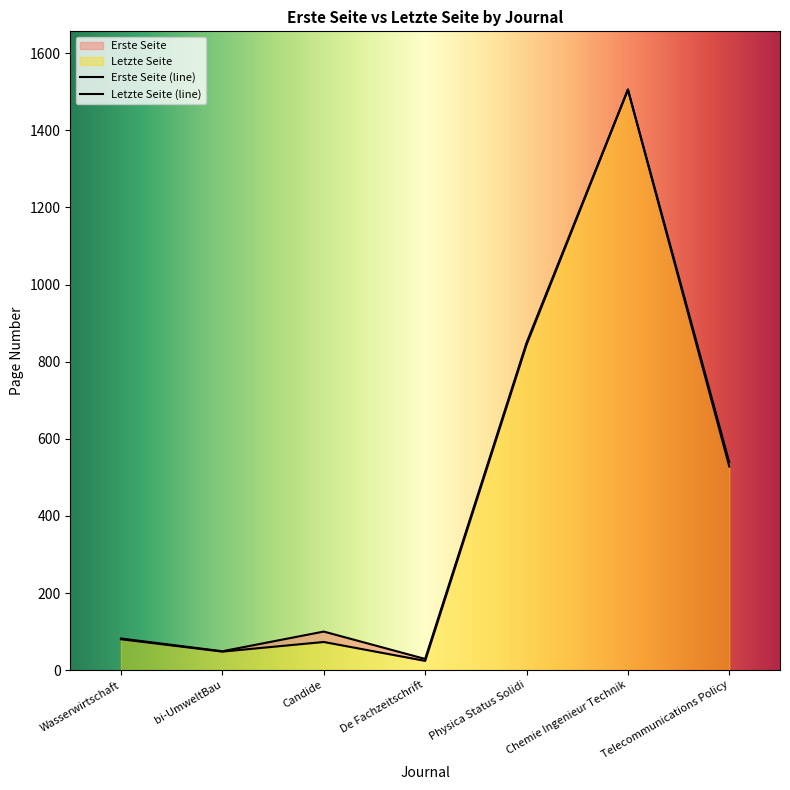

At how many categories does at least one series exceed 383?

3